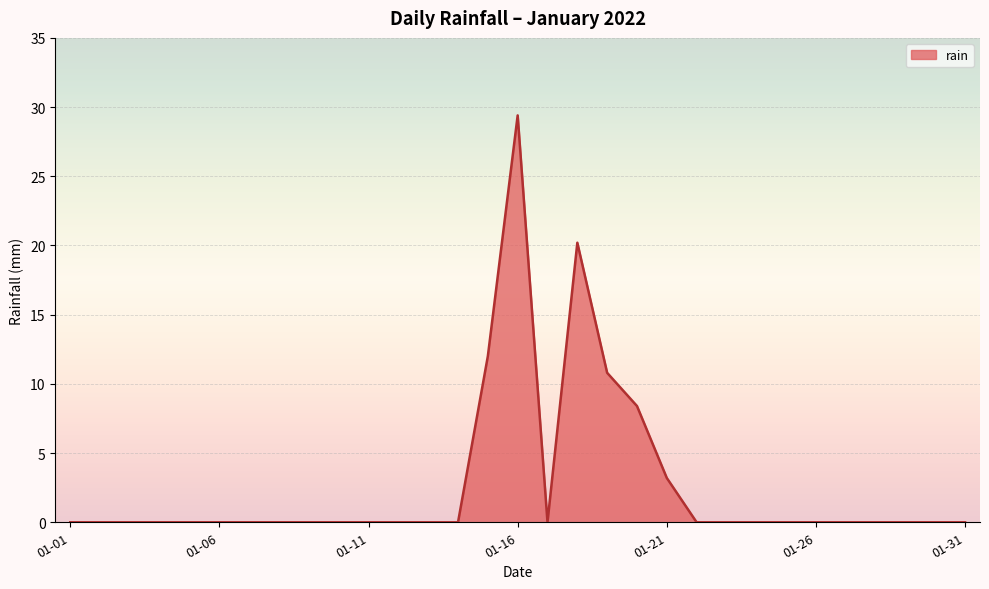

What is the difference between the maximum and minimum values?

29.4